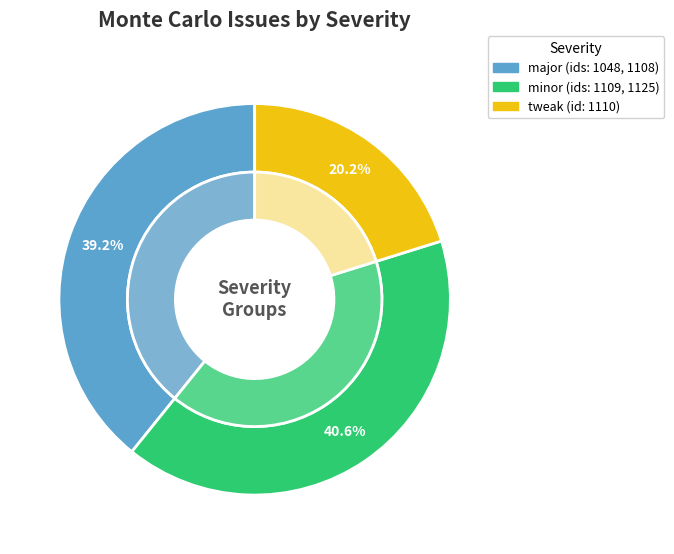

True or false: major (1048) accounts for 8% of the total.

False